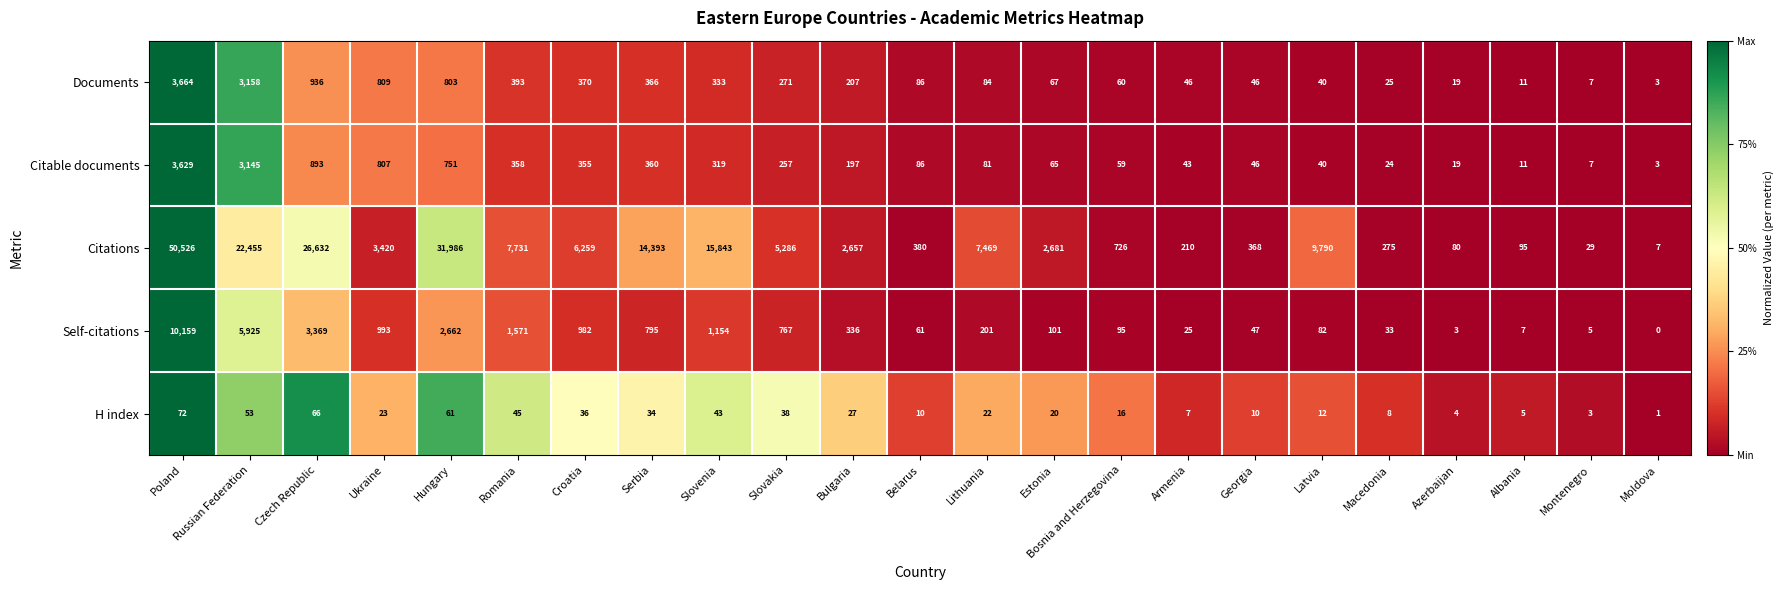

List the series in order of their peak value, lowest first.

H index, Citable documents, Documents, Self-citations, Citations